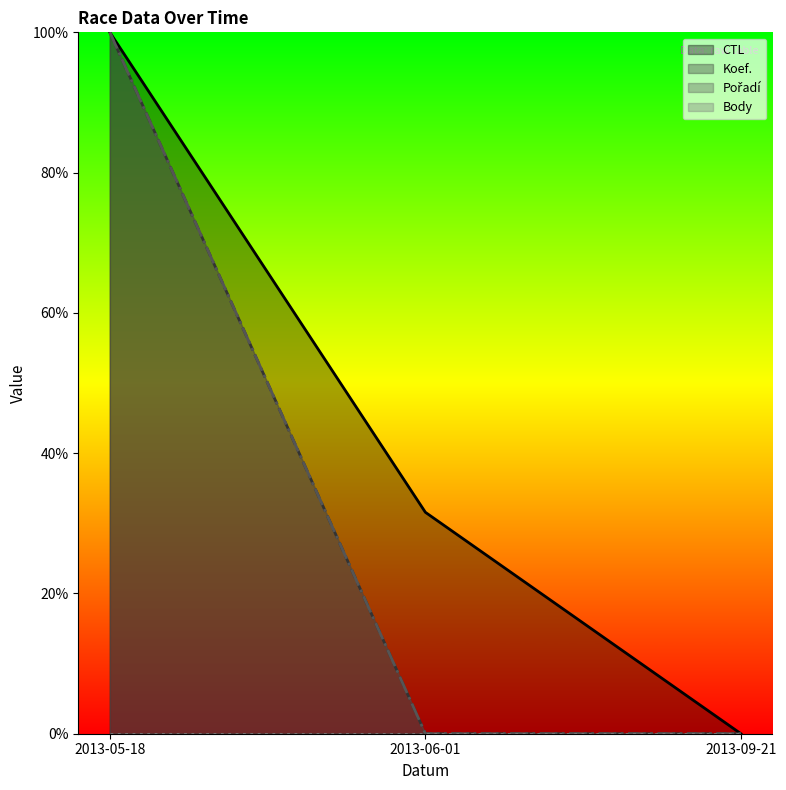

What is the total value across all series at 2013-05-18?

300.0